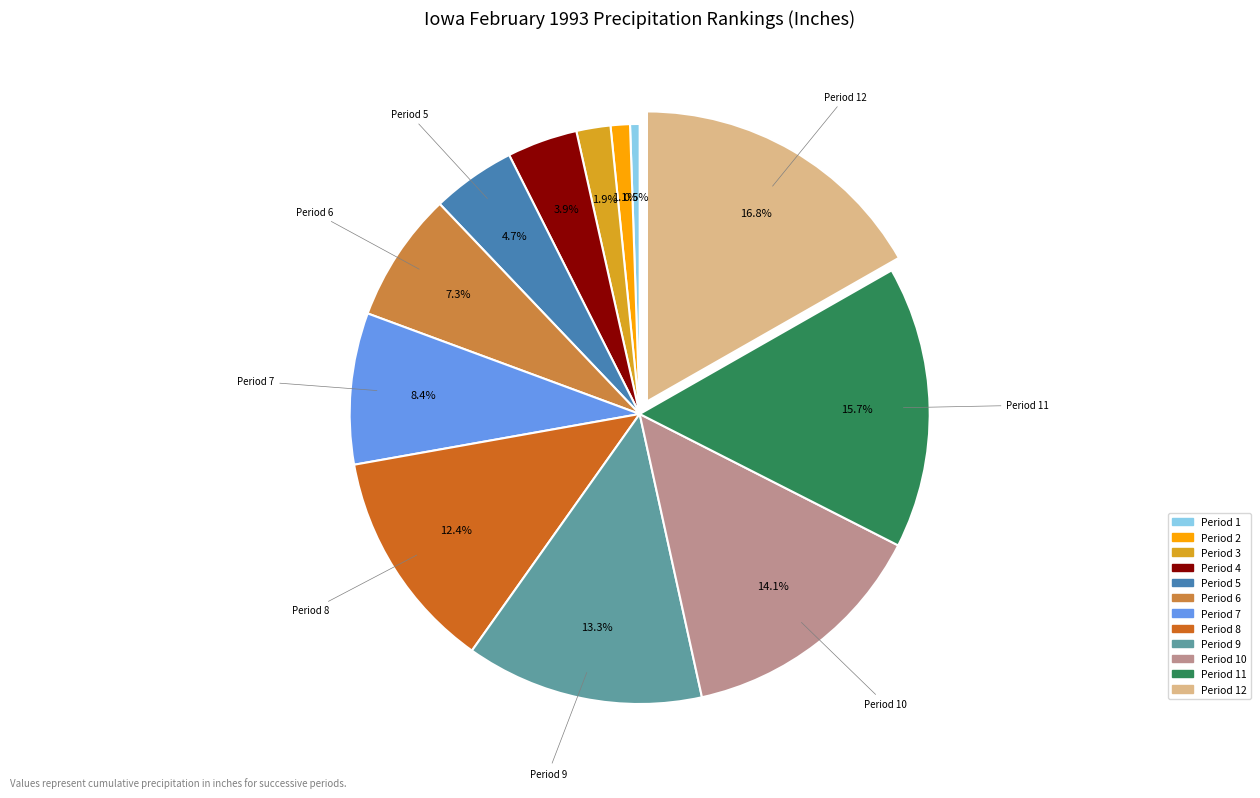

What is the smallest slice in the pie chart?

Period 1